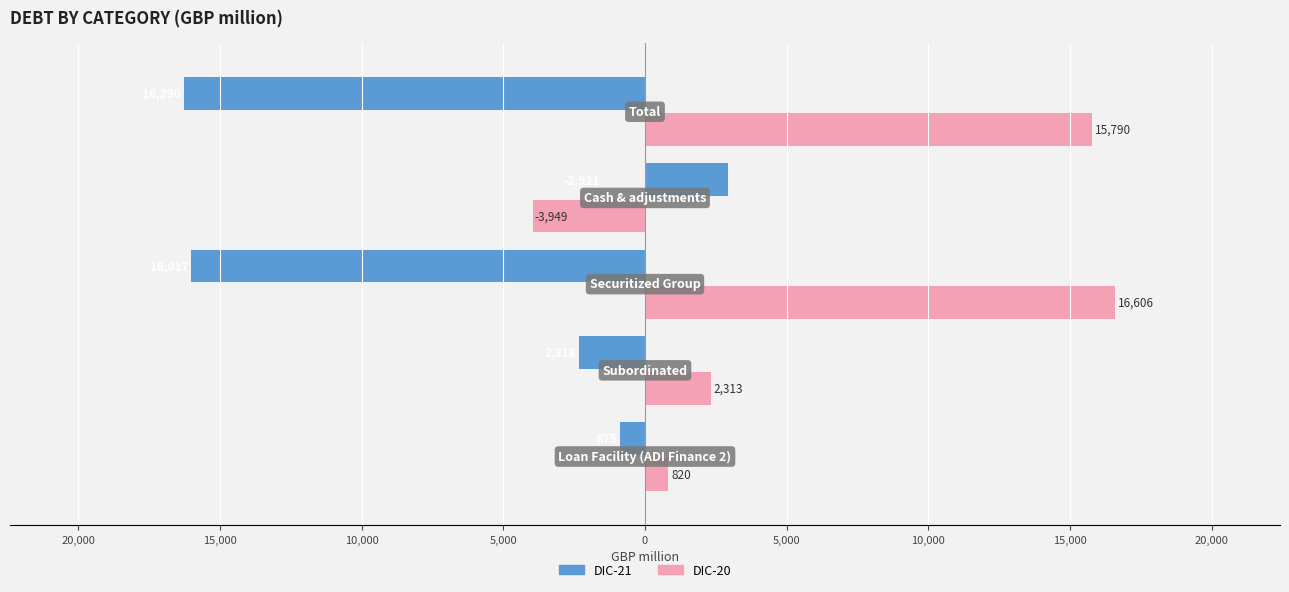

Reading right to left, list all the values displayed in this chart.

DIC-21: -16290	2921	-16017	-2318	-875
DIC-20: 15790	-3949	16606	2313	820